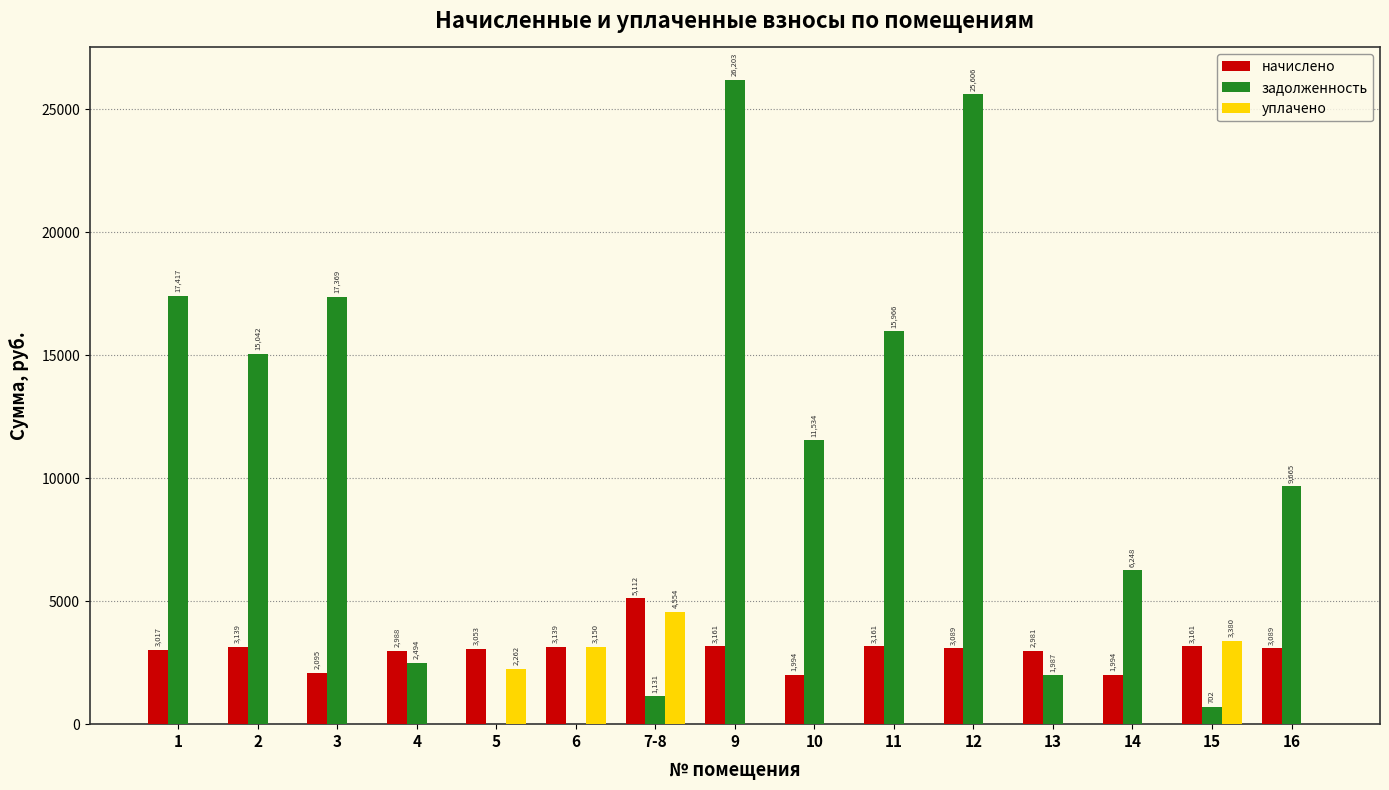

At which category is the sum across all series the highest?

9